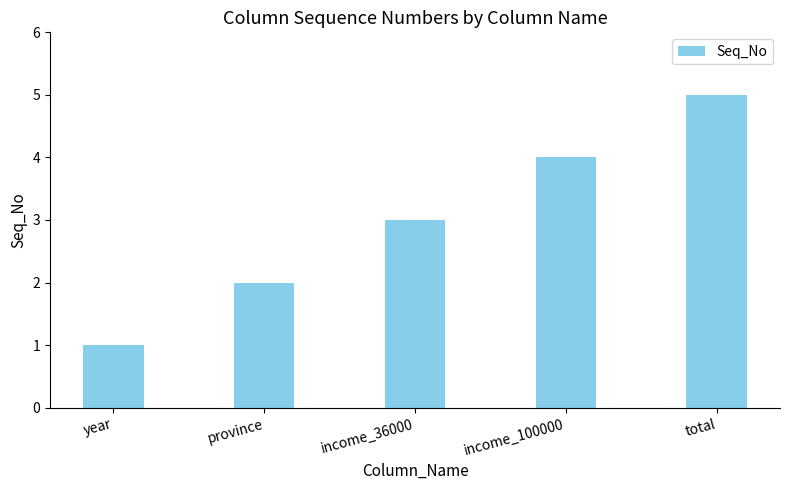

What is the label of the 5th bar from the left?

total